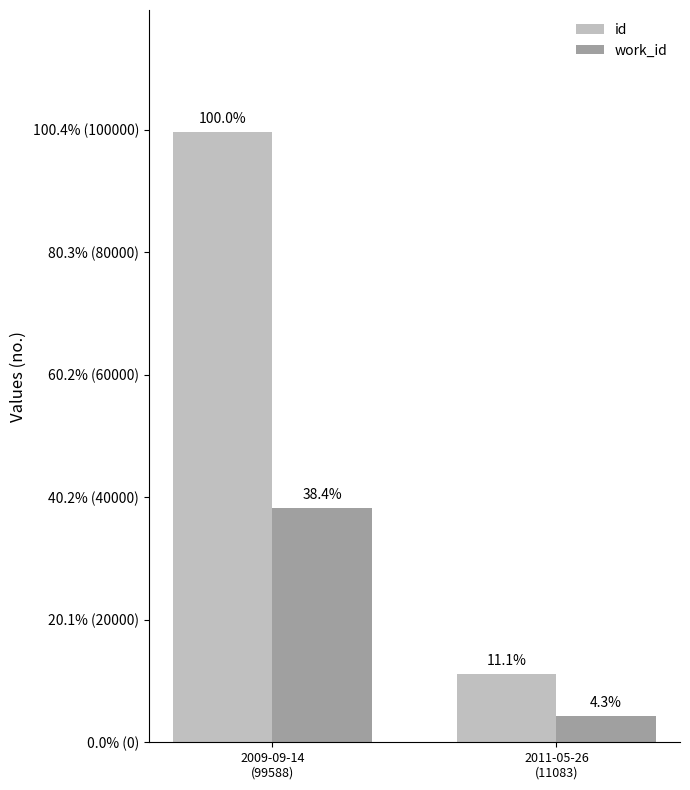

Are the bars grouped side by side (vs. stacked)?

Yes